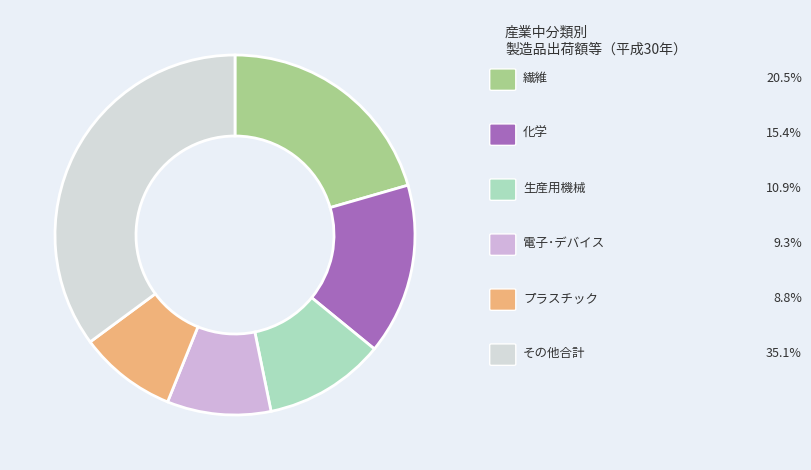

Count the number of slices in the pie.

6